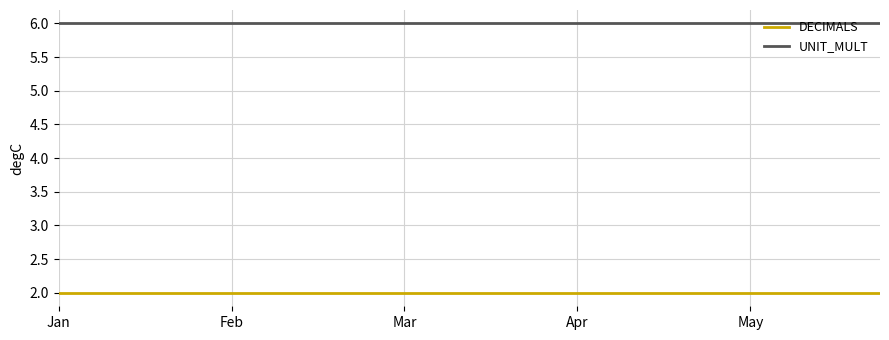

List the series in order of their overall mean, lowest first.

DECIMALS, UNIT_MULT